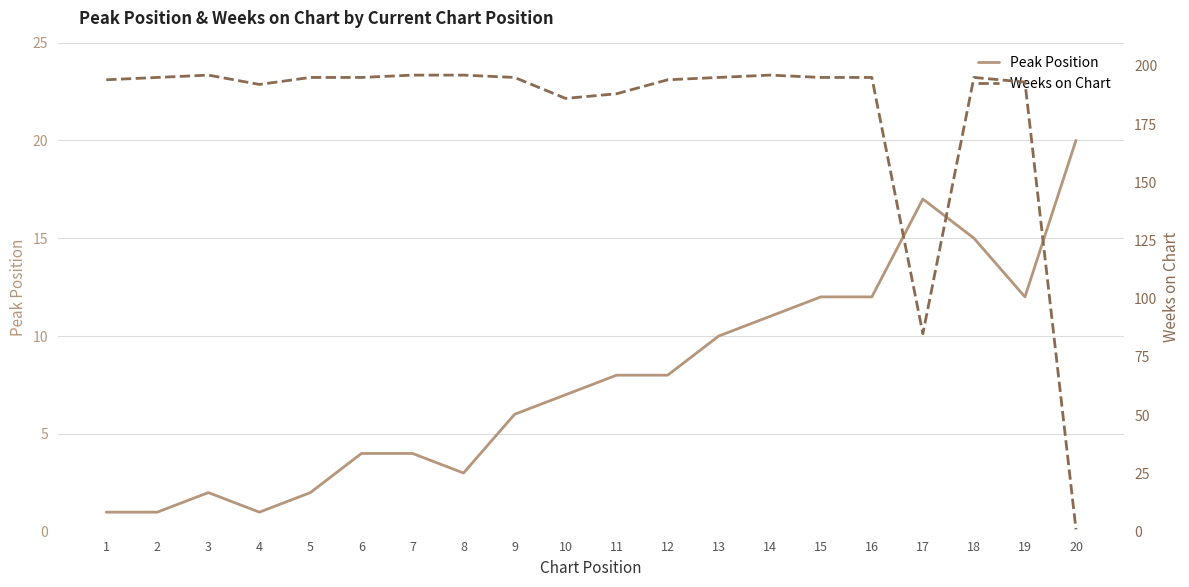

Which series has the largest total across all categories?

Weeks on Chart